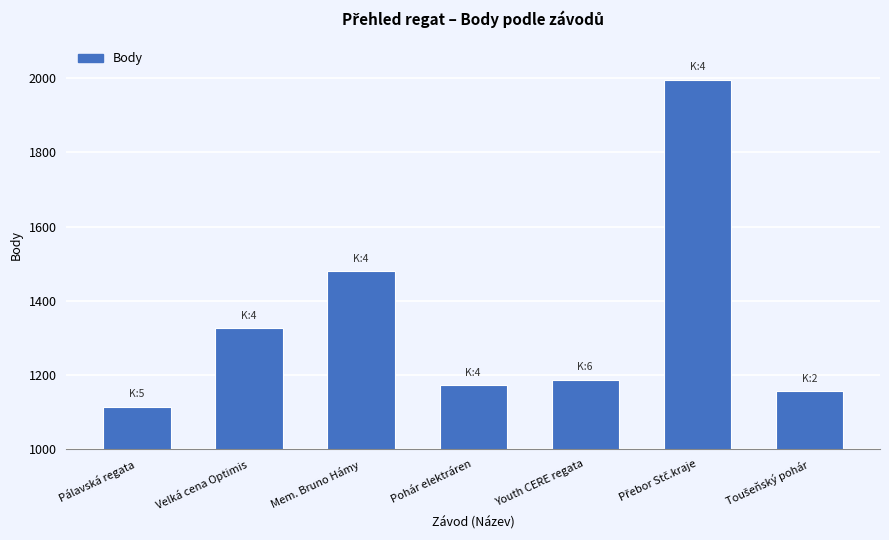

What is the difference between the second highest and second lowest values?

323